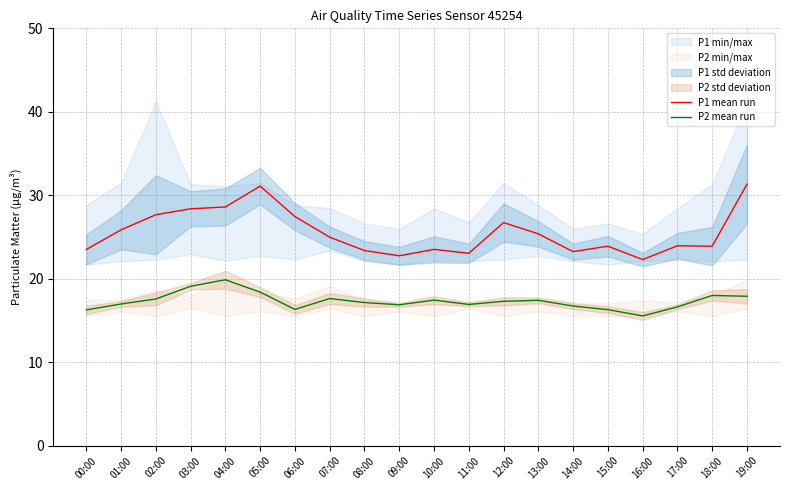

What is the label of the 2nd point from the left?

01:00